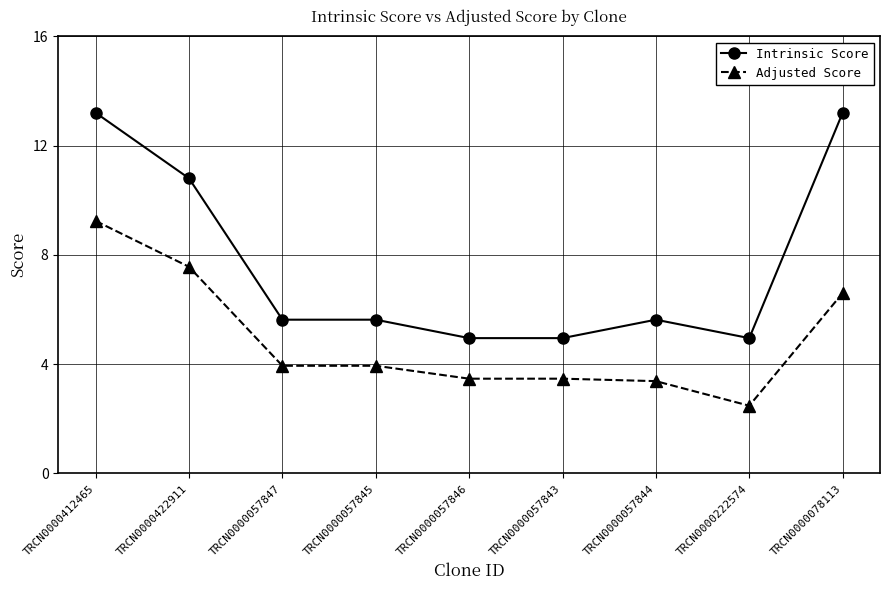

Reading right to left, extract all data points from this chart.

Intrinsic Score: 13.2	5.0	5.6	5.0	5.0	5.6	5.6	10.8	13.2
Adjusted Score: 6.6	2.5	3.4	3.5	3.5	3.9	3.9	7.6	9.2